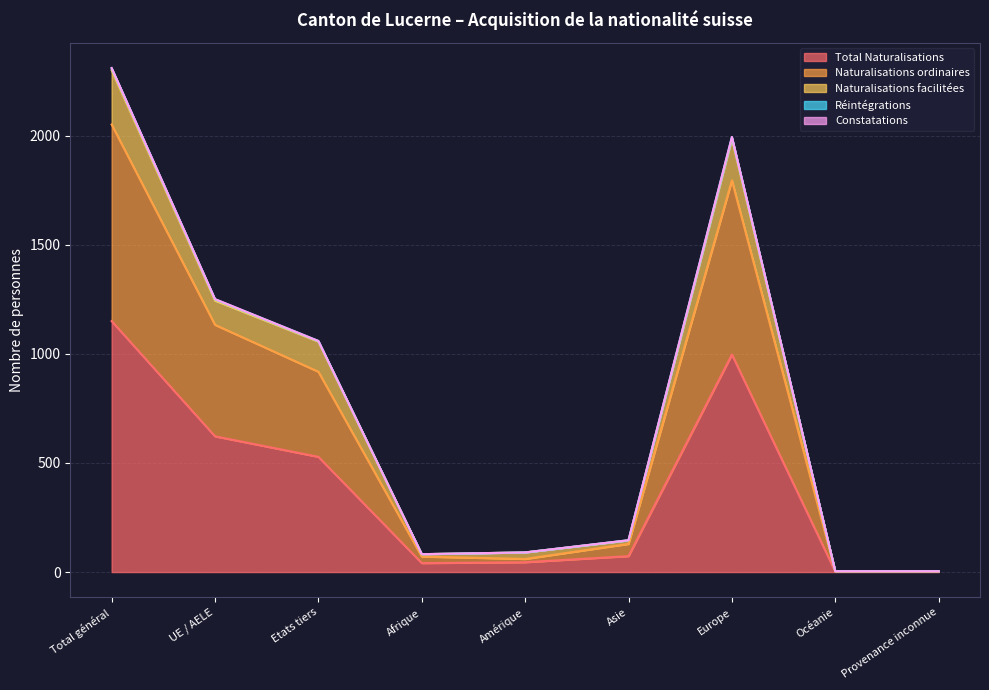

Where is the first local maximum for Naturalisations facilitées?

Europe